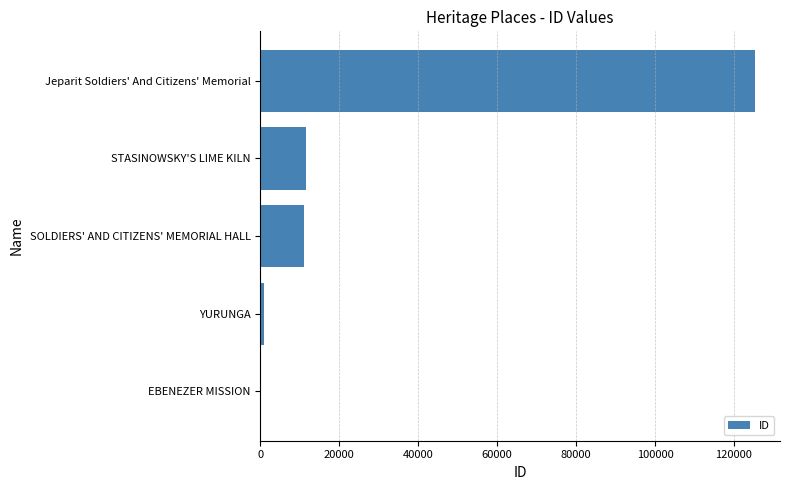

What is the greatest value displayed?

125393